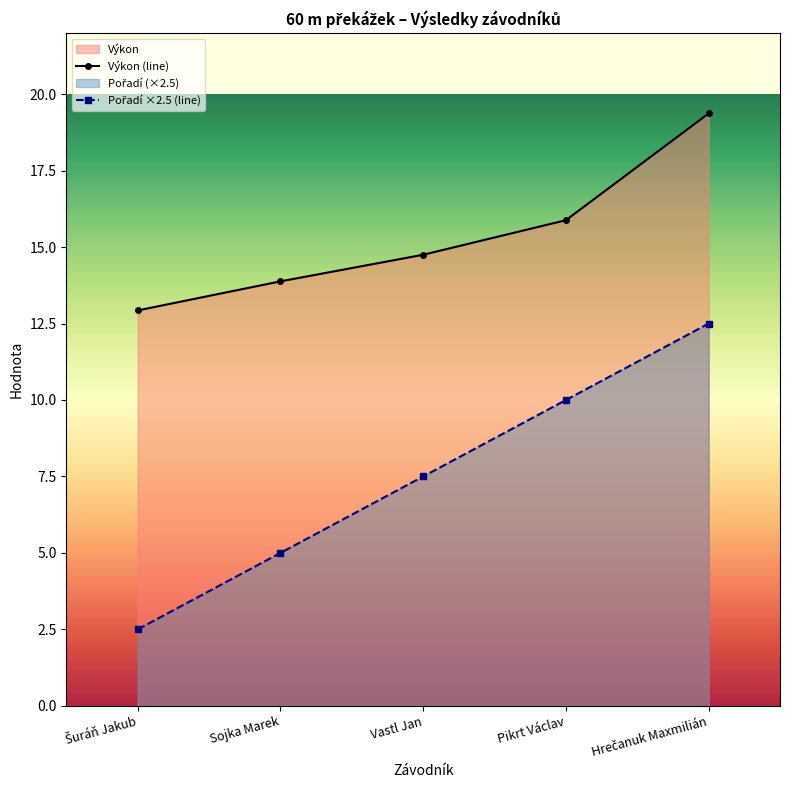

What is the label of the 2nd point from the right?

Pikrt Václav